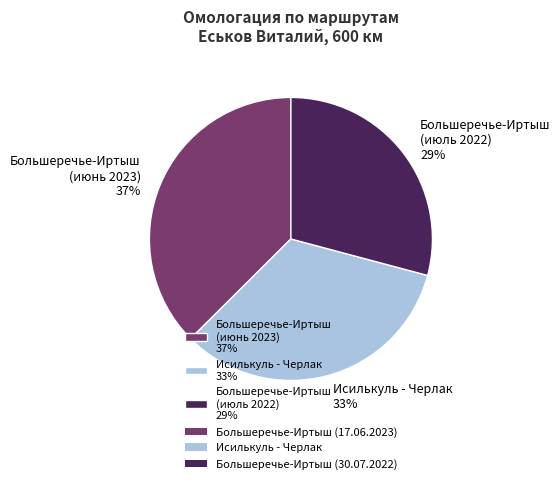

To the nearest percent, what is the average slice percentage?

33%